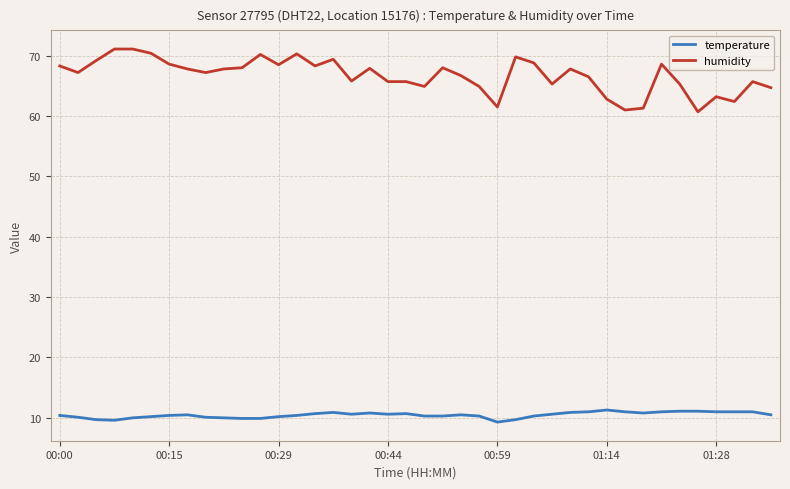

What is the minimum value shown in the chart?

9.3